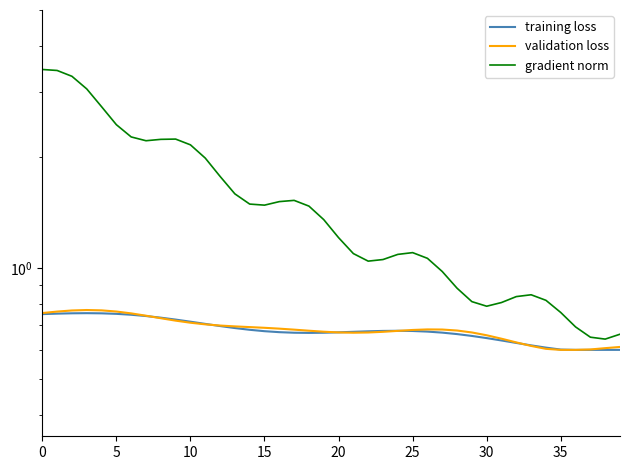

Rank the series at 23 from lowest to highest value.

validation loss, training loss, gradient norm